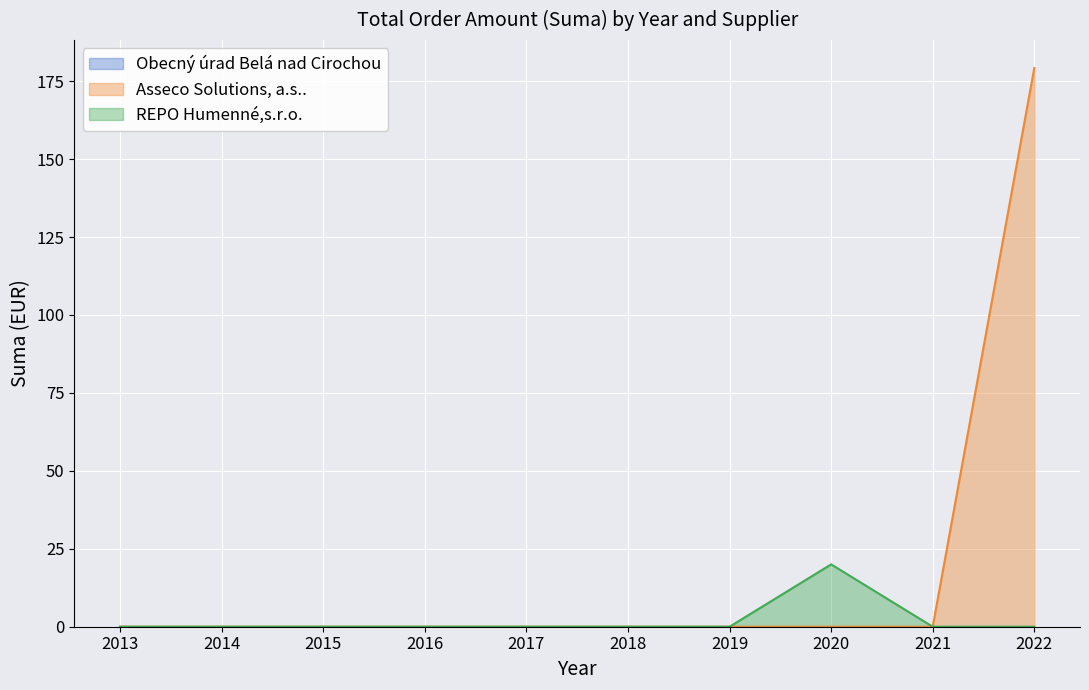

True or false: Asseco Solutions, a.s.. has more than 0 points higher than both neighbors.

False